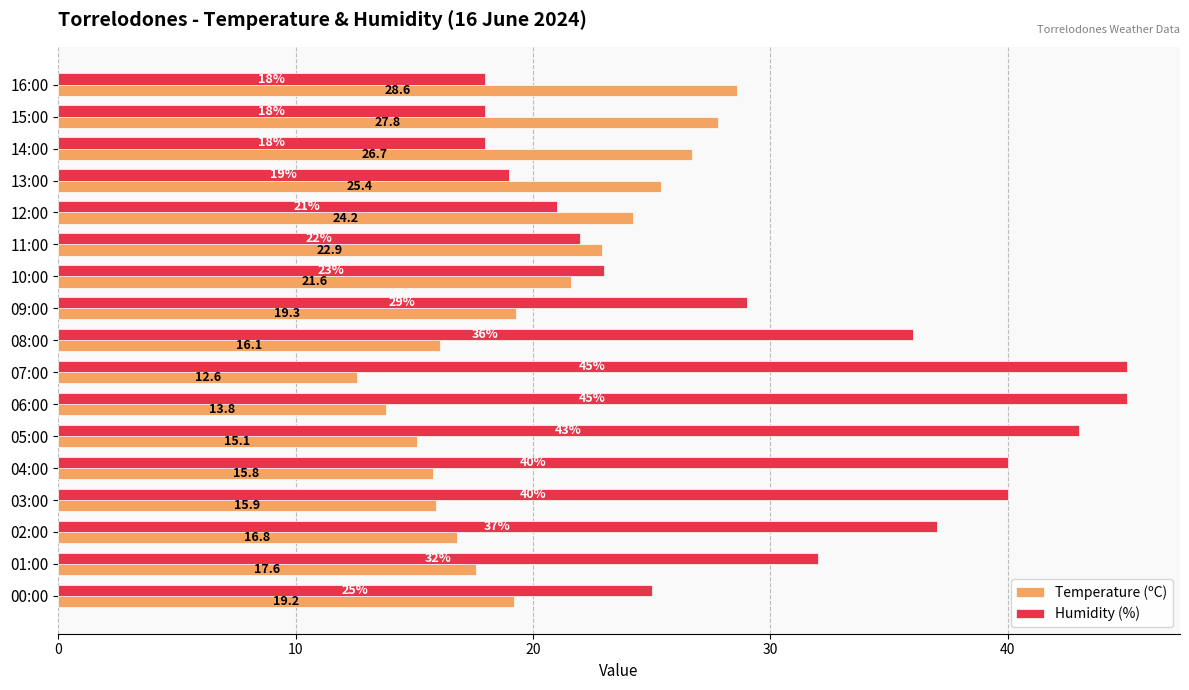

Which series has the widest spread of values?

Humidity (%)